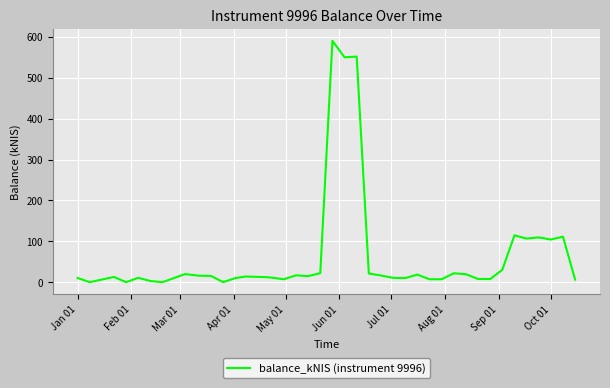

What is the greatest value displayed?

590.4